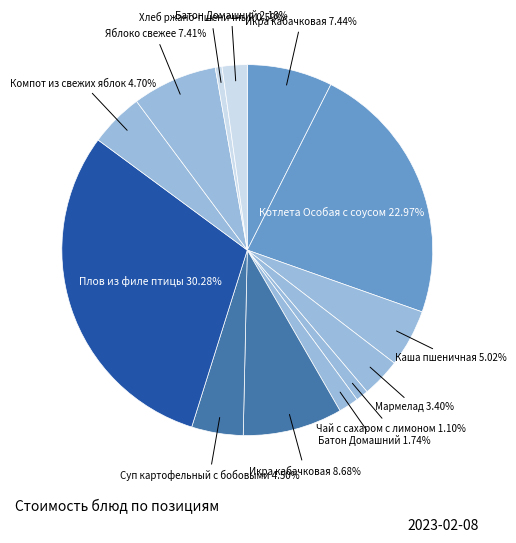

Count the number of slices in the pie.

13